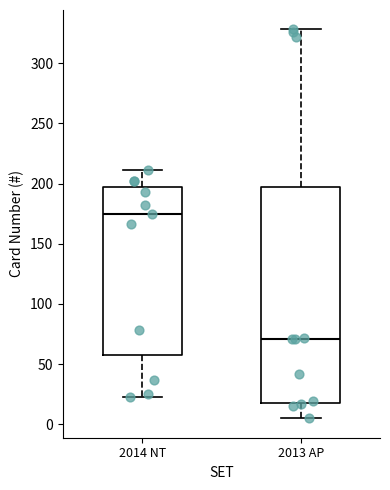

Reading left to right, read every box against the y-axis: the position of its median line, the range the box covers, and the ends of its whiskers. The values are not printed on the chart, so give them approximately, as read against the axis.

2014 NT: median 175, box 60 to 200, whiskers 25 to 210
2013 AP: median 70, box 20 to 195, whiskers 5 to 330